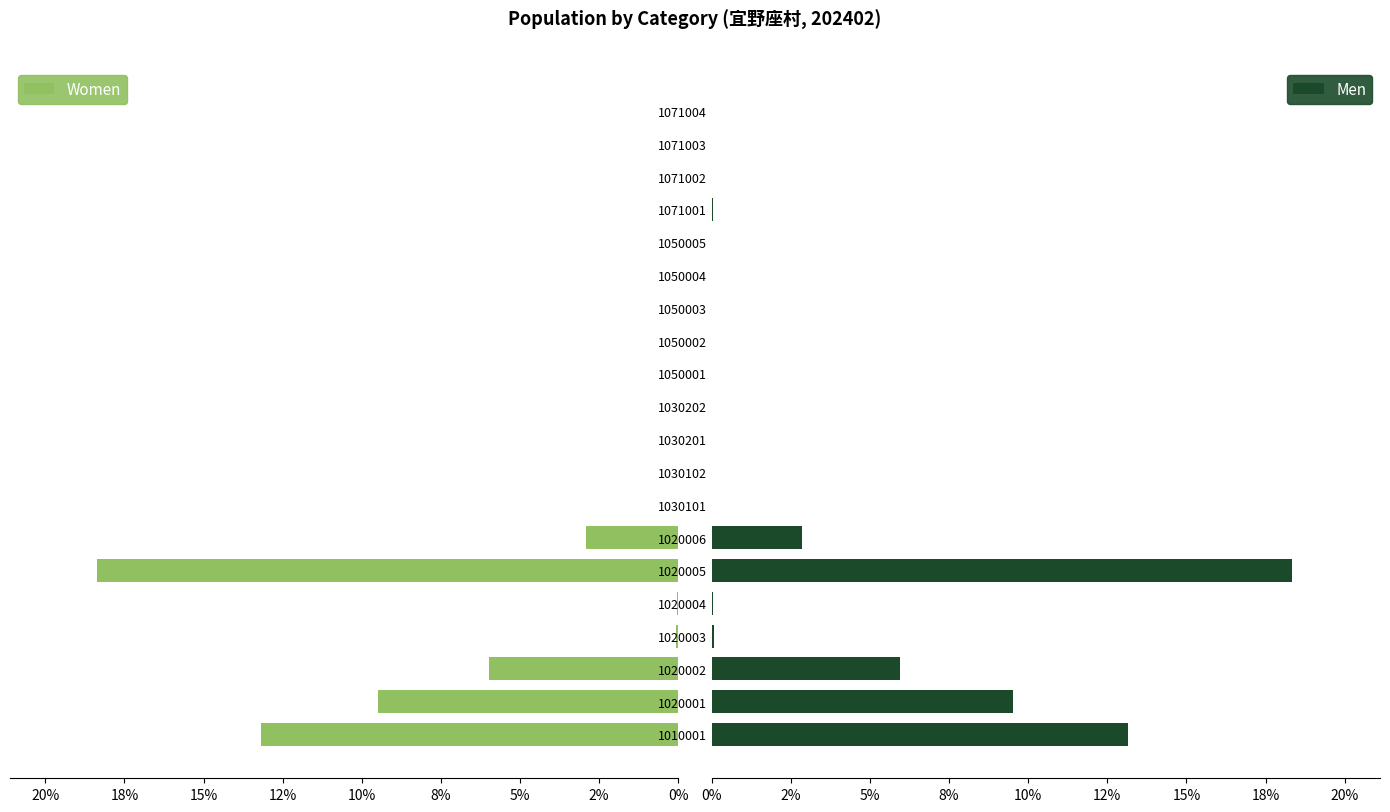

Is it true that Women equals 12.1 at 1071002?

False